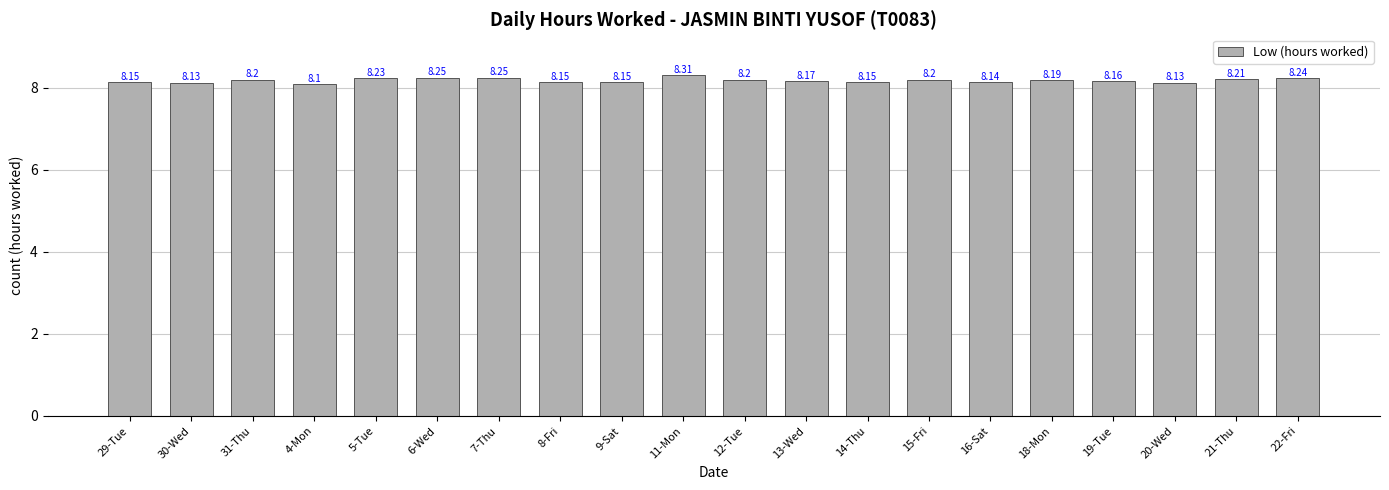

Is it true that the value at 7-Thu is 8.2?

True